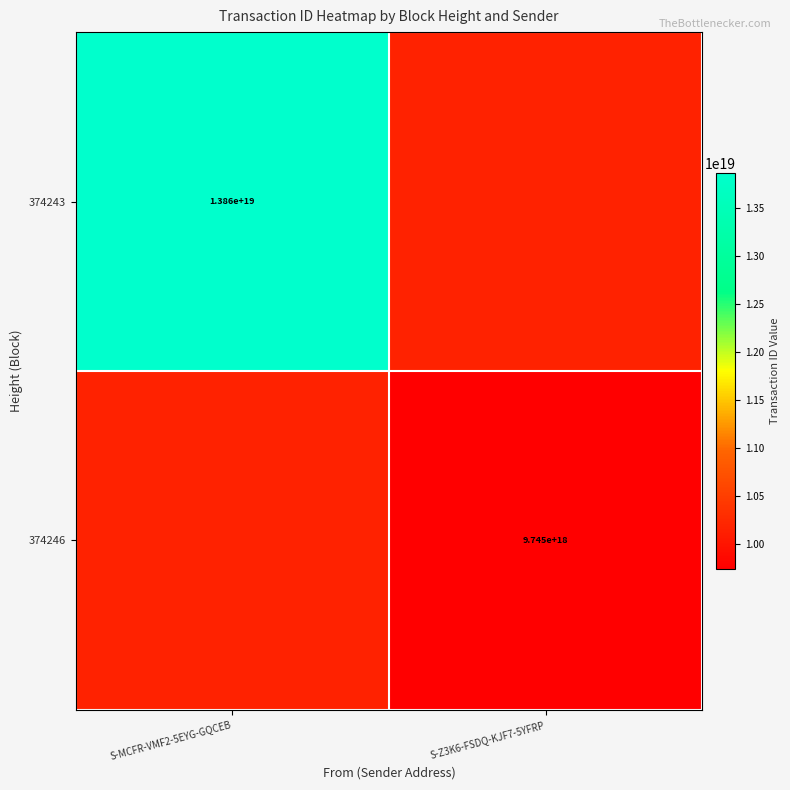

How many data points does each series have?

2